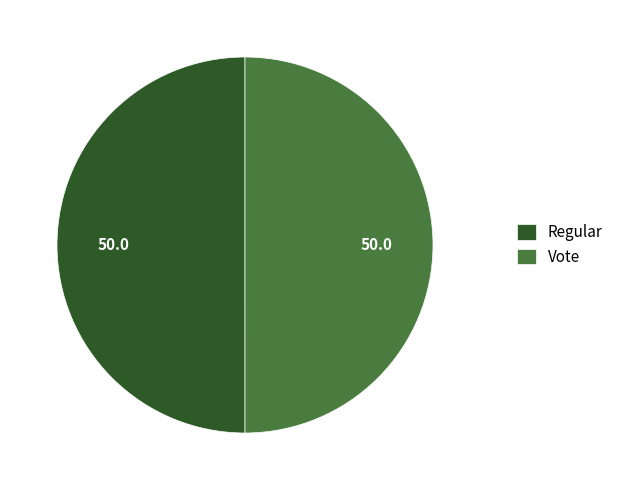

Approximately how many times larger is the value at Regular compared to Vote?

1.0